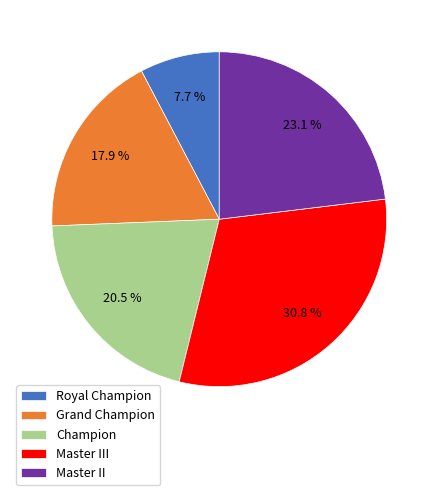

What is the largest slice in the pie chart?

Master III